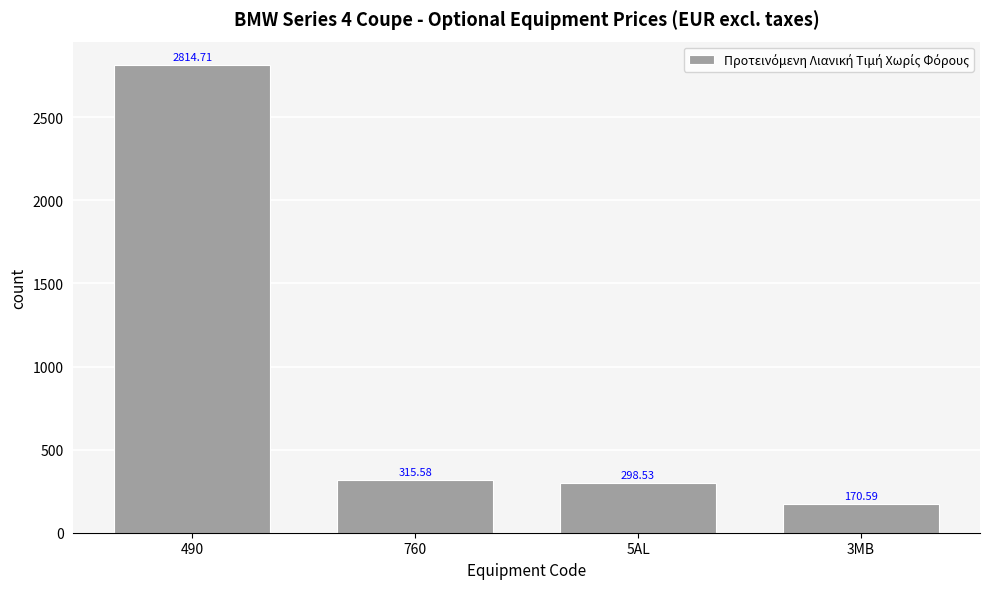

What is the average value?

899.9